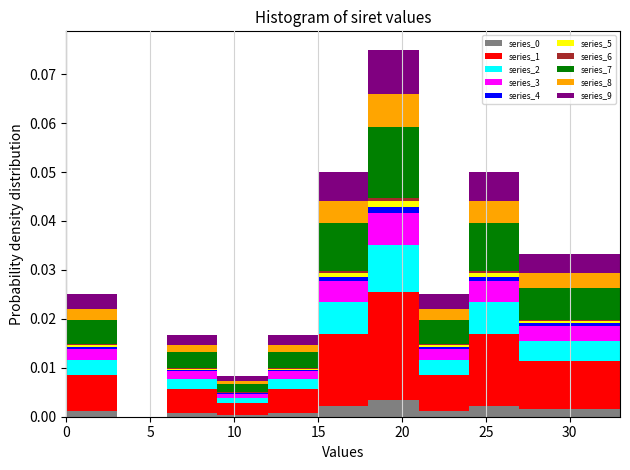

Which range on the x-axis has the tallest stacked bar (by total height)?

18 to 21